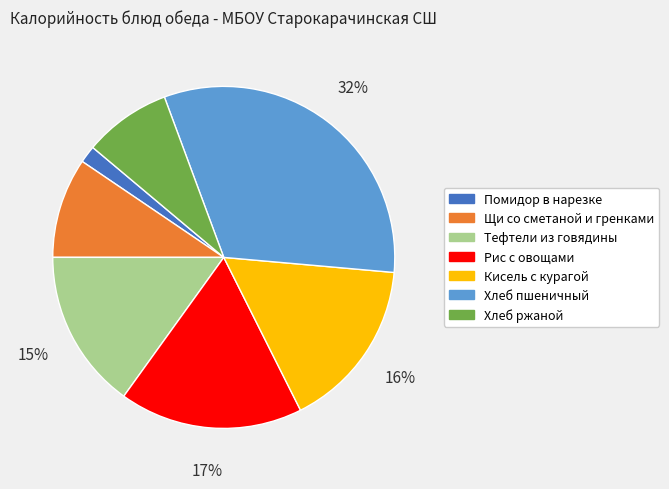

True or false: Помидор в нарезке accounts for 9% of the total.

False